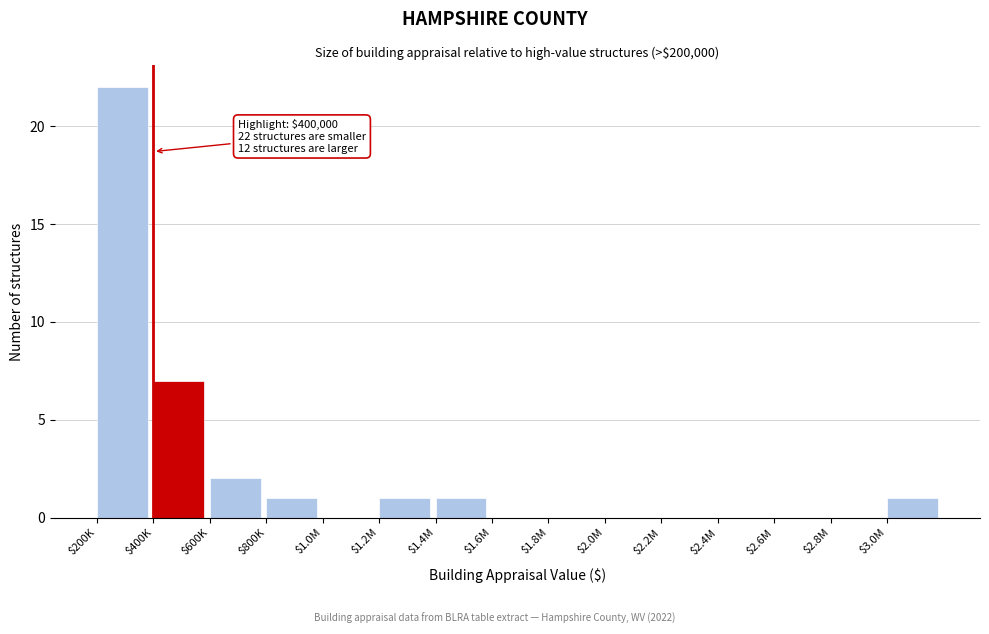

Where is the data nearest to the value 11?

$400K